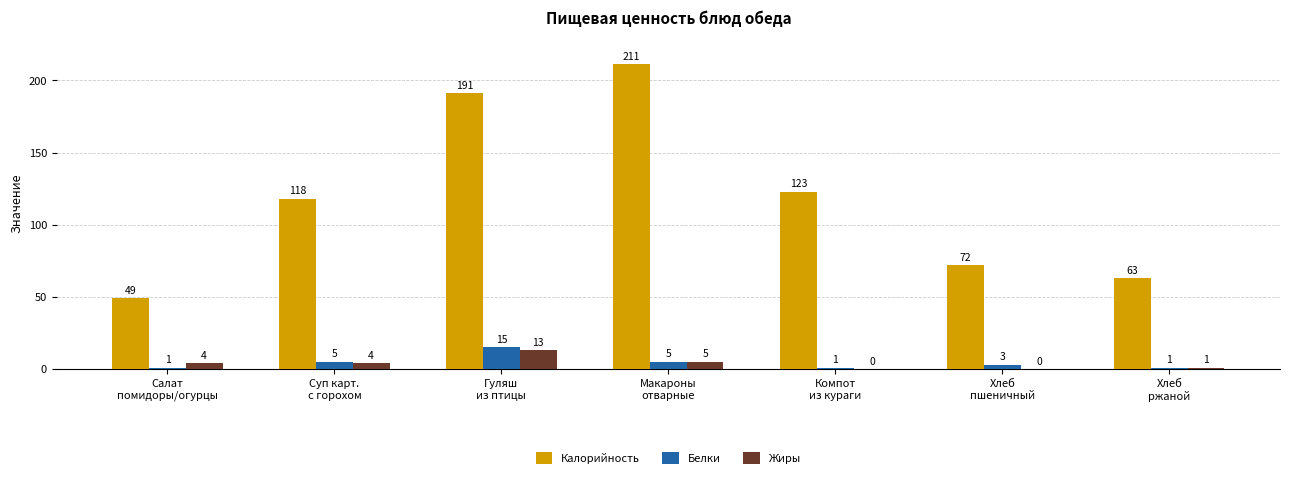

How many categories are shown in the chart?

7